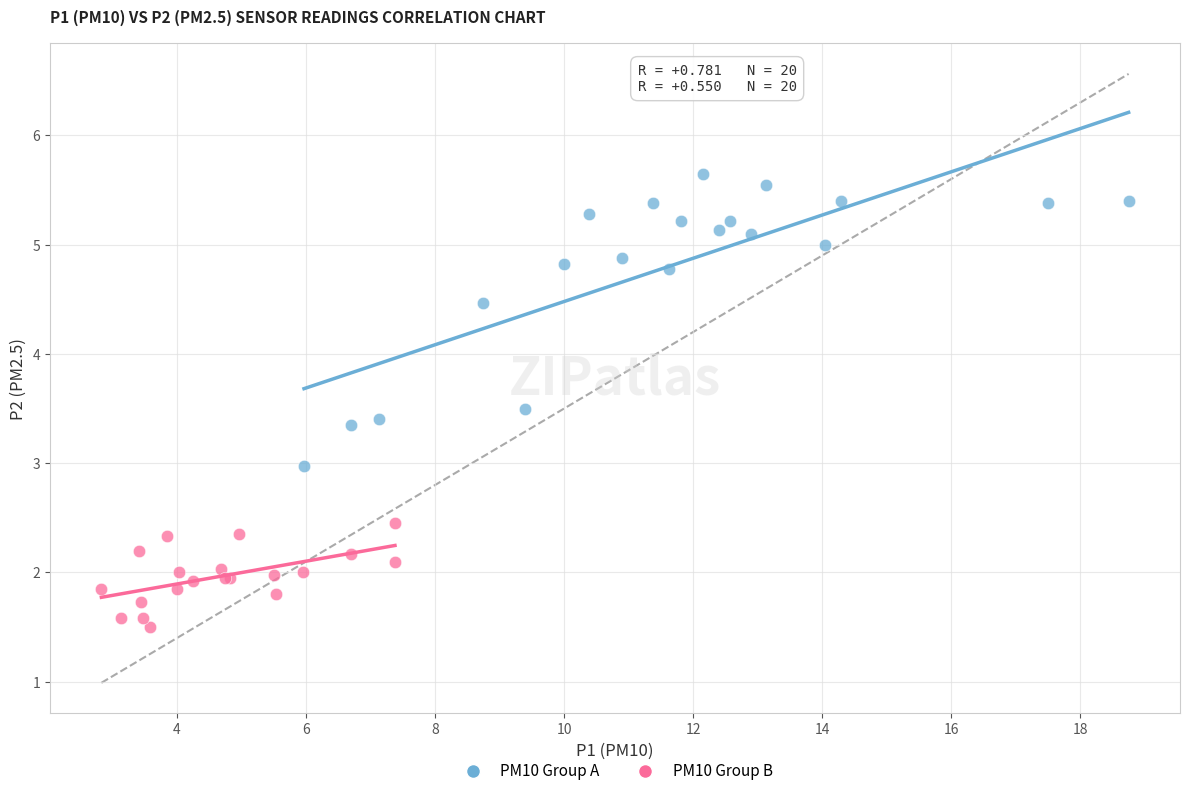

Which series has the largest Y range (max minus min)?

PM10 Group A